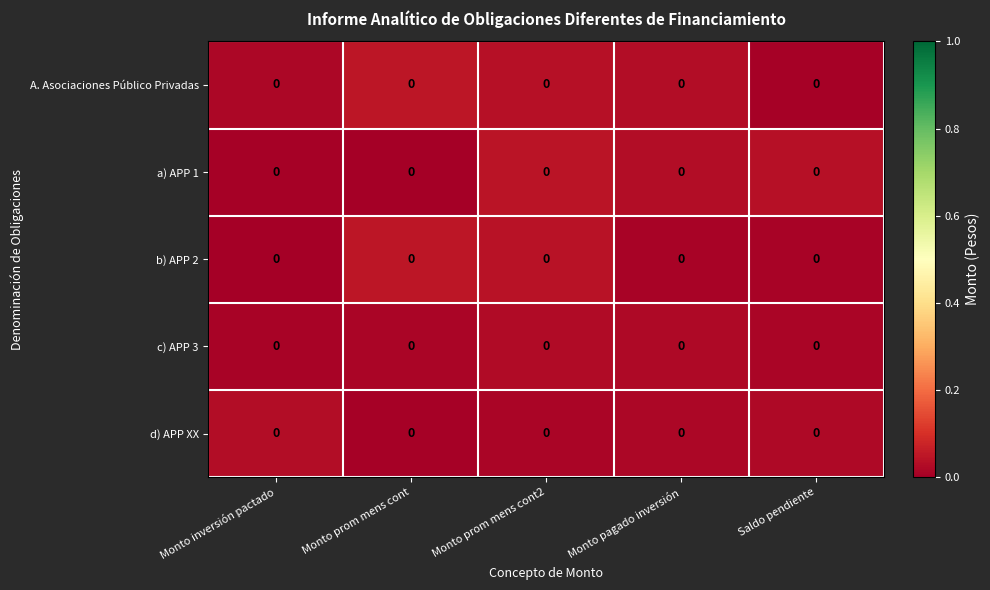

Reading left to right, list all the values displayed in this chart.

A. Asociaciones Público Privadas: Monto inversión pactado=0.0	Monto prom mens cont=0.0	Monto prom mens cont2=0.0	Monto pagado inversión=0.0	Saldo pendiente=0.0
a) APP 1: Monto inversión pactado=0.0	Monto prom mens cont=0.0	Monto prom mens cont2=0.0	Monto pagado inversión=0.0	Saldo pendiente=0.0
b) APP 2: Monto inversión pactado=0.0	Monto prom mens cont=0.0	Monto prom mens cont2=0.0	Monto pagado inversión=0.0	Saldo pendiente=0.0
c) APP 3: Monto inversión pactado=0.0	Monto prom mens cont=0.0	Monto prom mens cont2=0.0	Monto pagado inversión=0.0	Saldo pendiente=0.0
d) APP XX: Monto inversión pactado=0.0	Monto prom mens cont=0.0	Monto prom mens cont2=0.0	Monto pagado inversión=0.0	Saldo pendiente=0.0